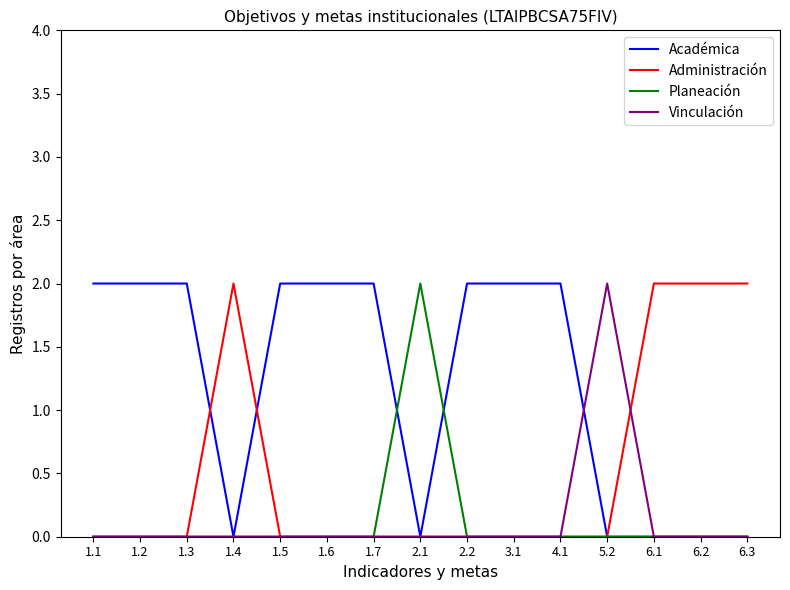

What position from the left is 1.3?

3